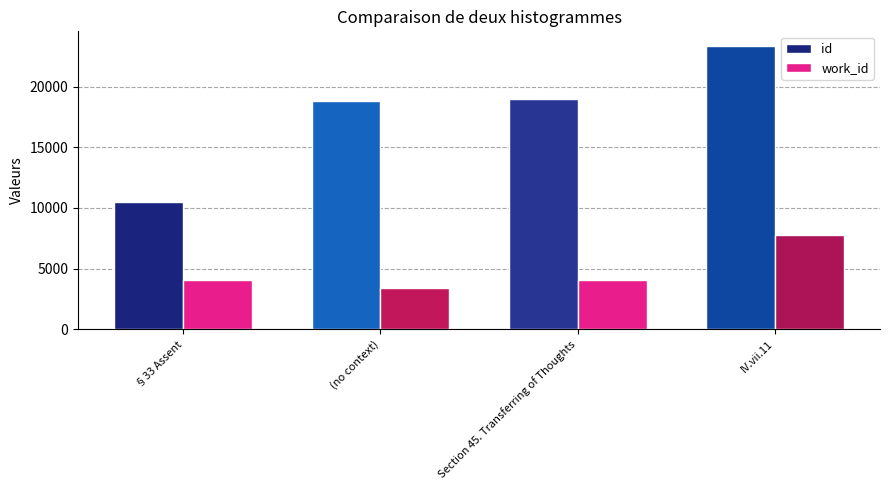

At which label does id reach its peak?

IV.vii.11